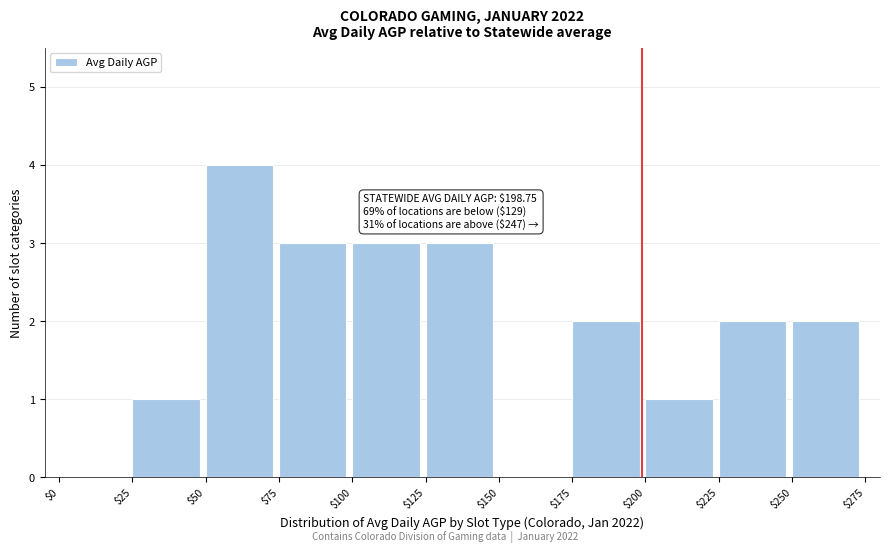

Over which range of the x-axis is the bar tallest?

$50 to $75